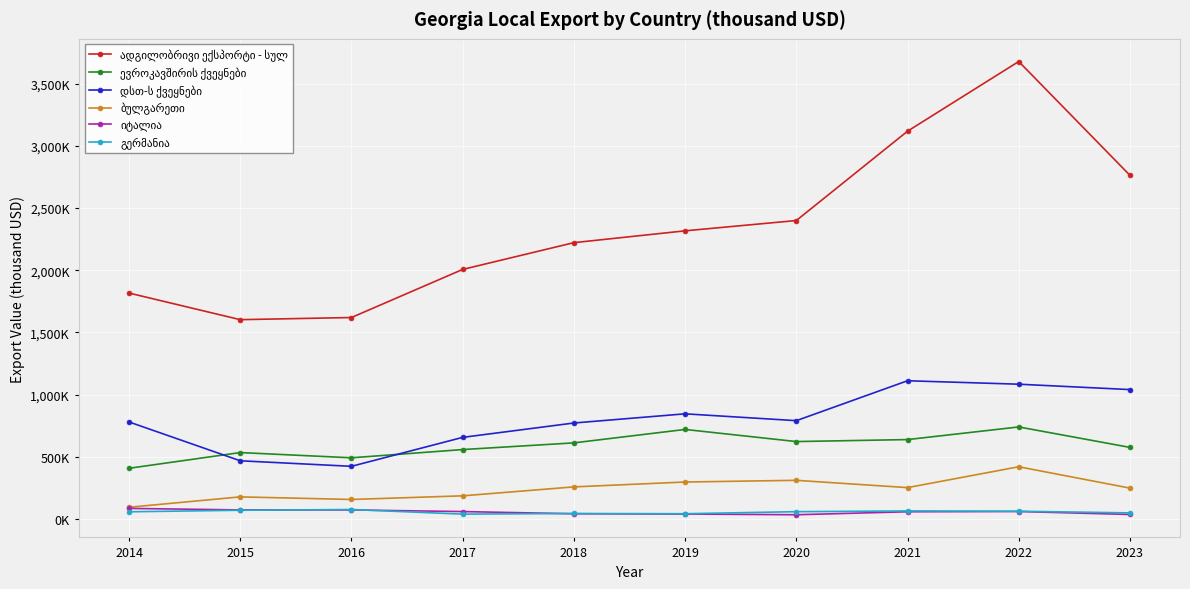

Does the chart have visible grid lines?

Yes